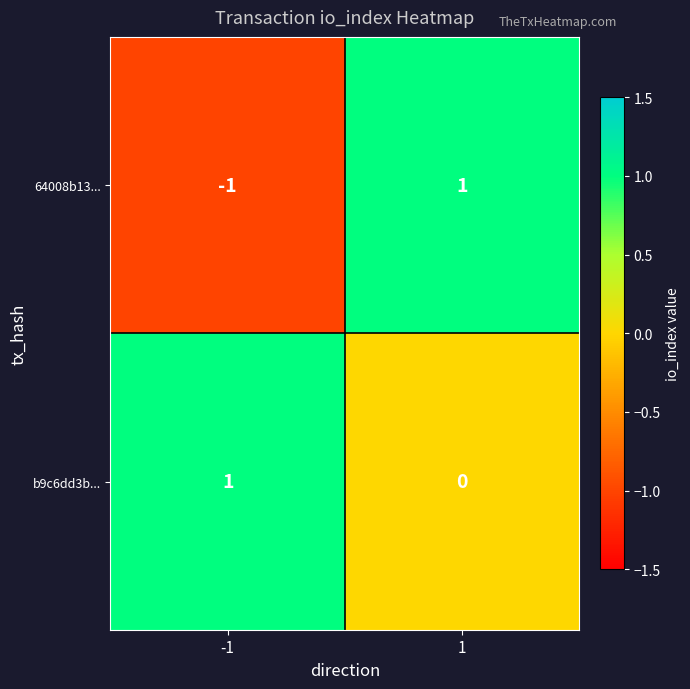

Which category has the lowest value across all series?

-1